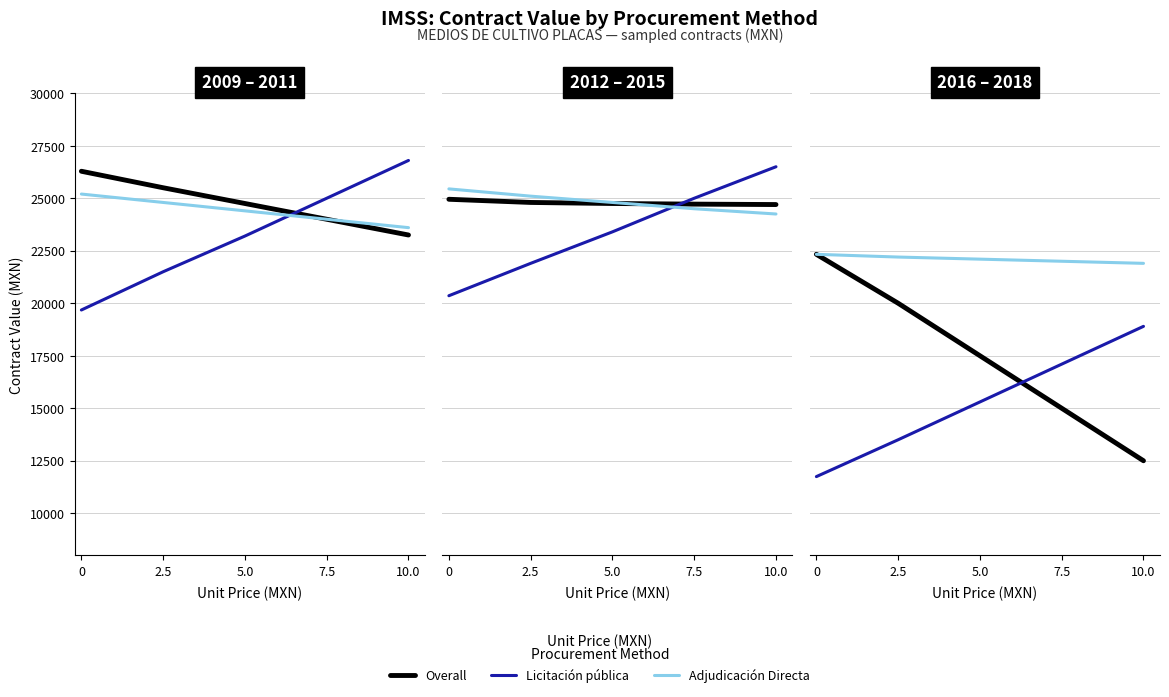

True or false: Overall and Adjudicación Directa cross at least once.

False